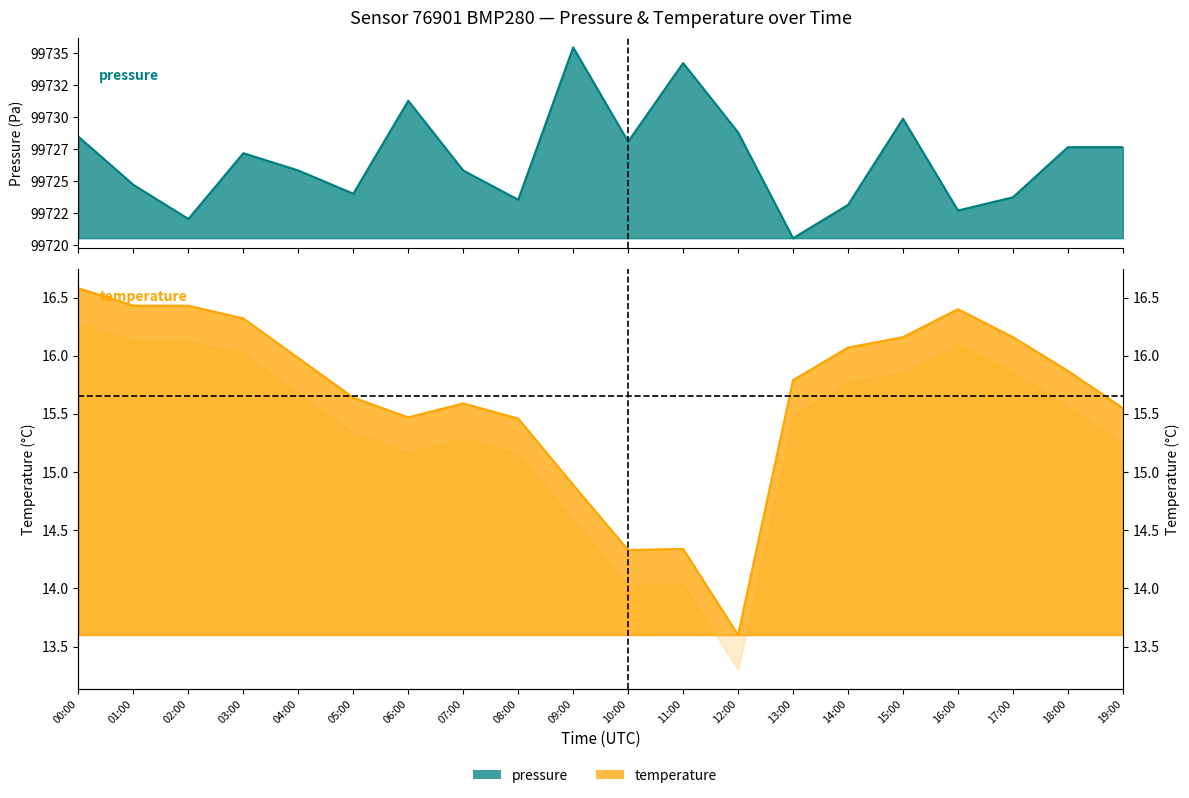

Where is temperature nearest to the value 15?

09:00